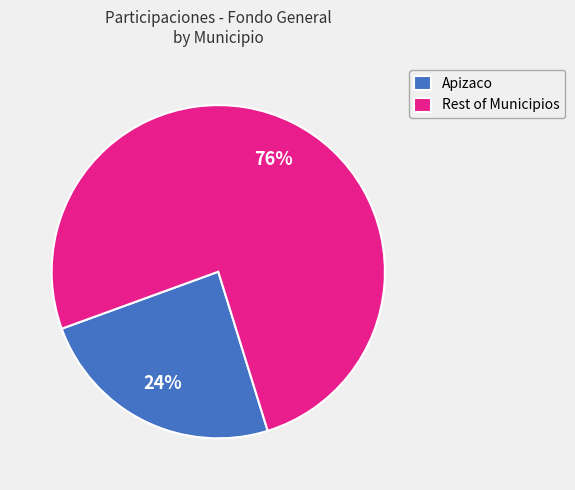

Is there a majority slice in this chart?

Yes